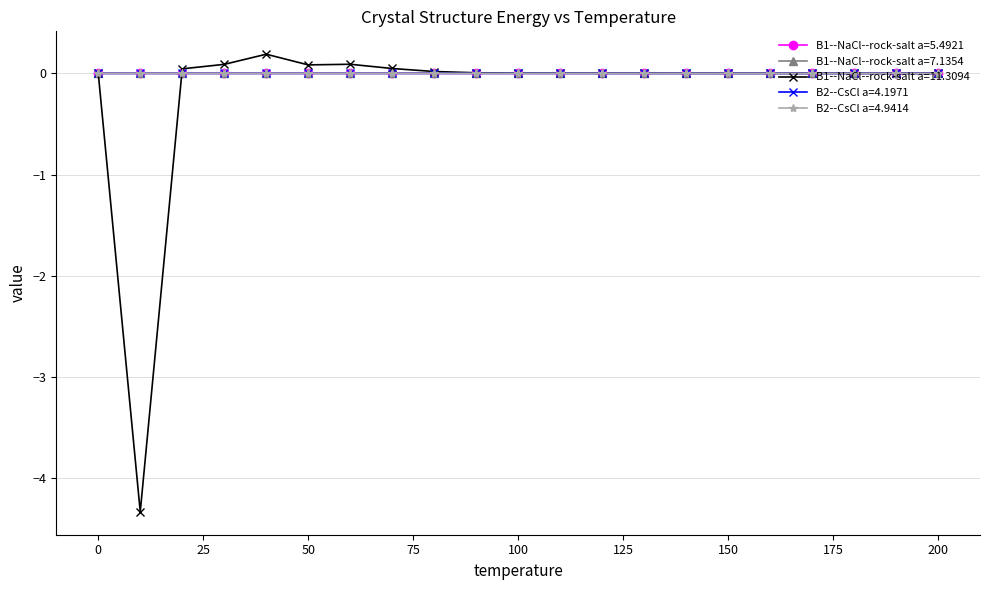

At how many categories does at least one series exceed -1?

21